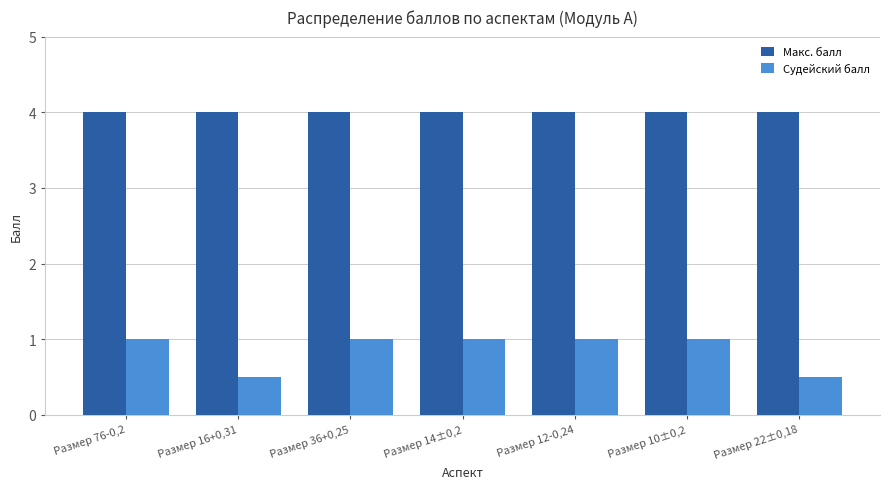

The value of Макс. балл at Размер 76-0,2 is 5.8. True or false?

False